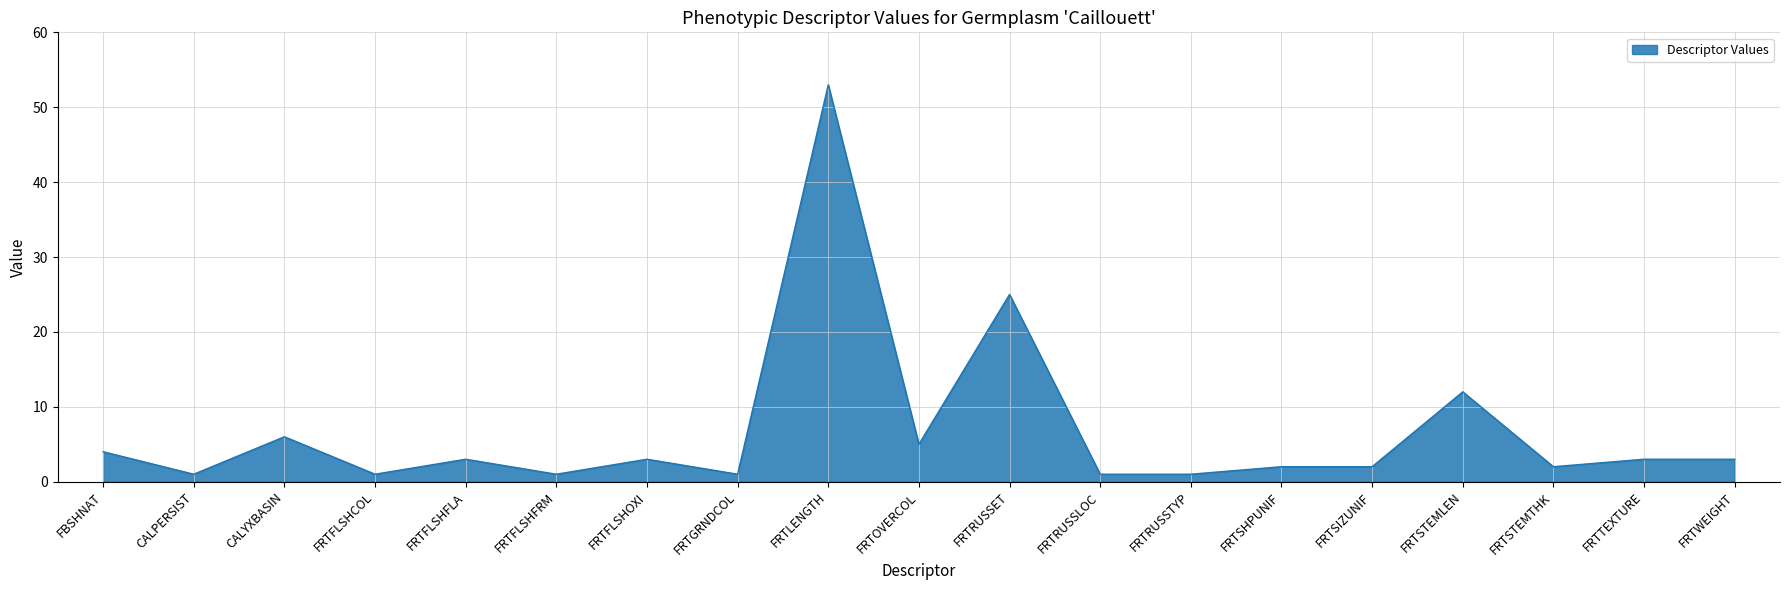

Does the chart have visible grid lines?

Yes